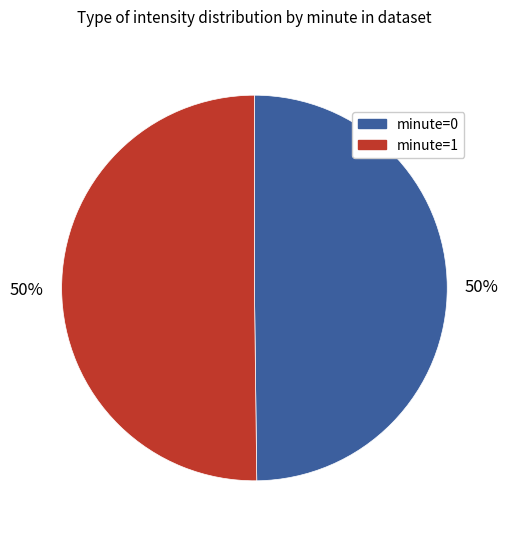

To the nearest percent, what is the average slice percentage?

50%